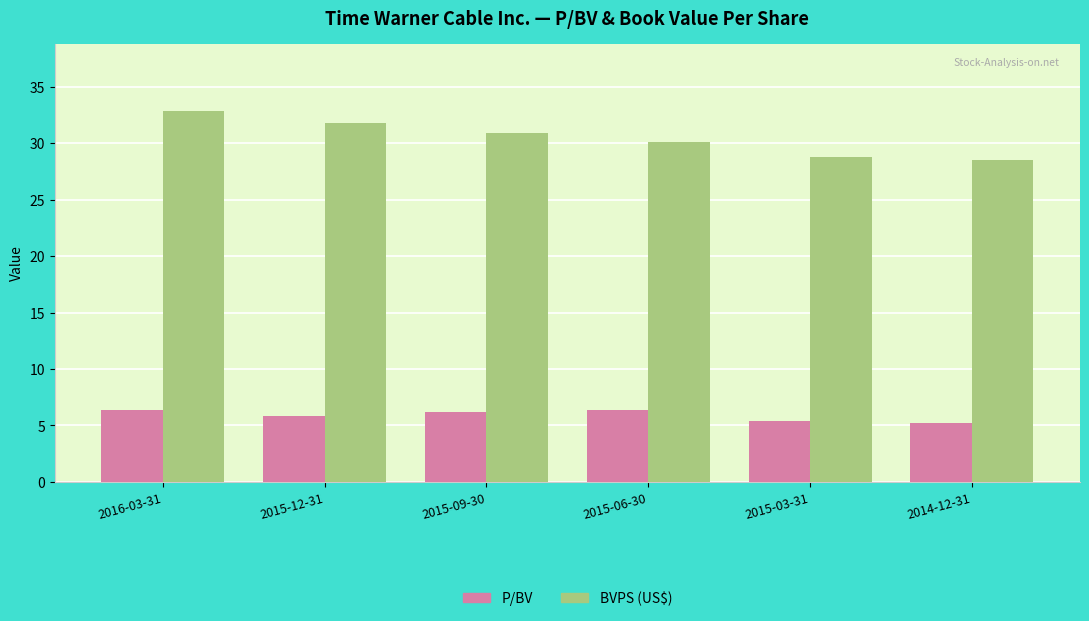

How many values in the P/BV series exceed 6?

3